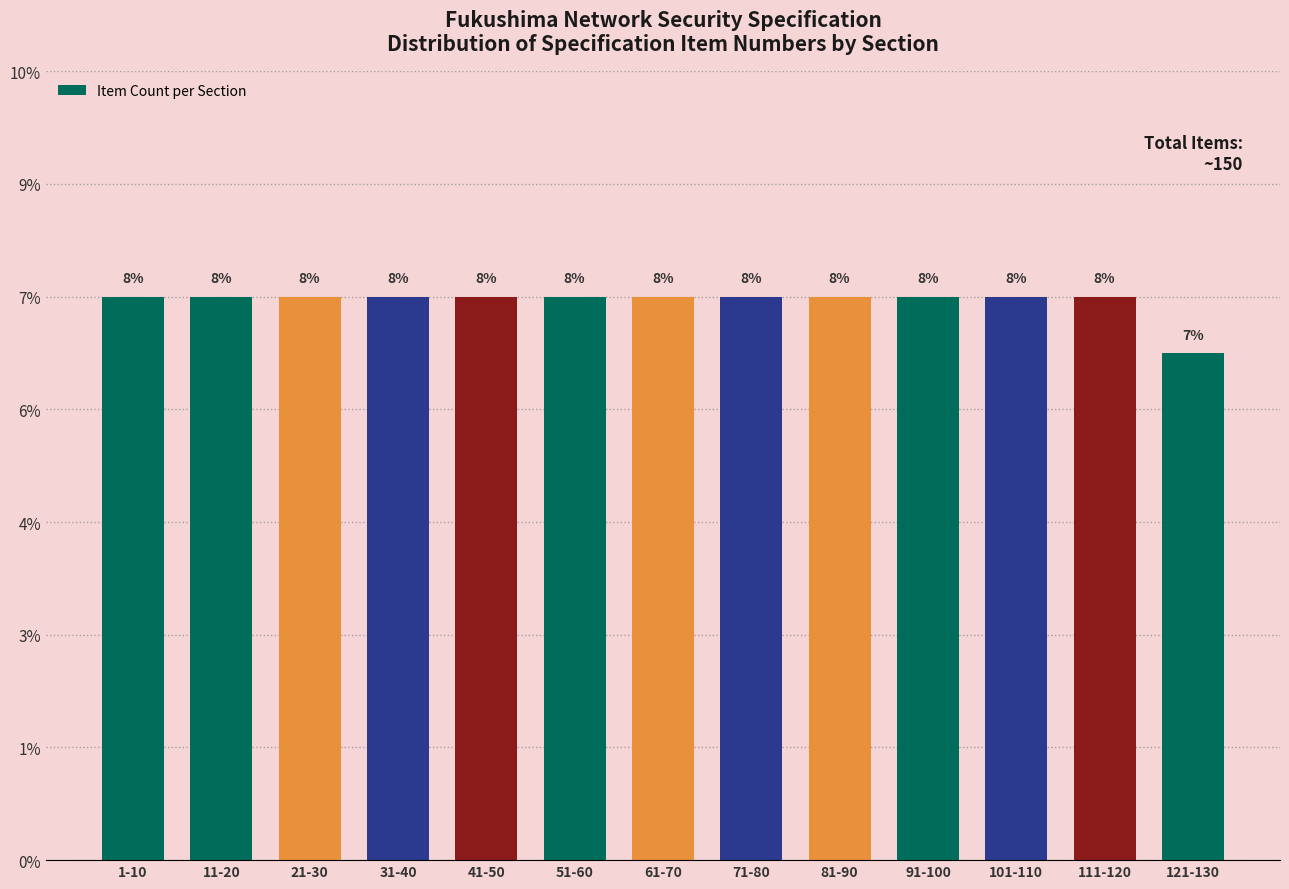

Are the bars horizontal?

No